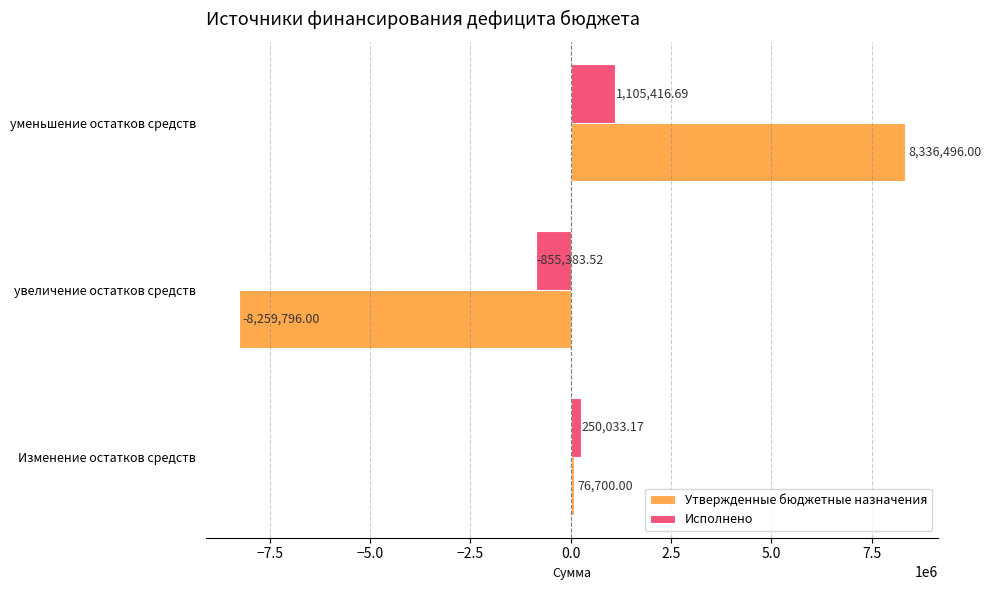

What is the difference between the maximum and minimum values in the Исполнено series?

1960800.2